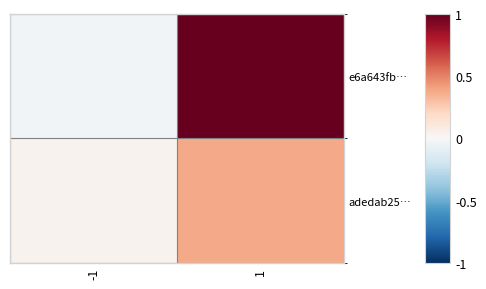

Which has a higher value, 1 or -1?

1